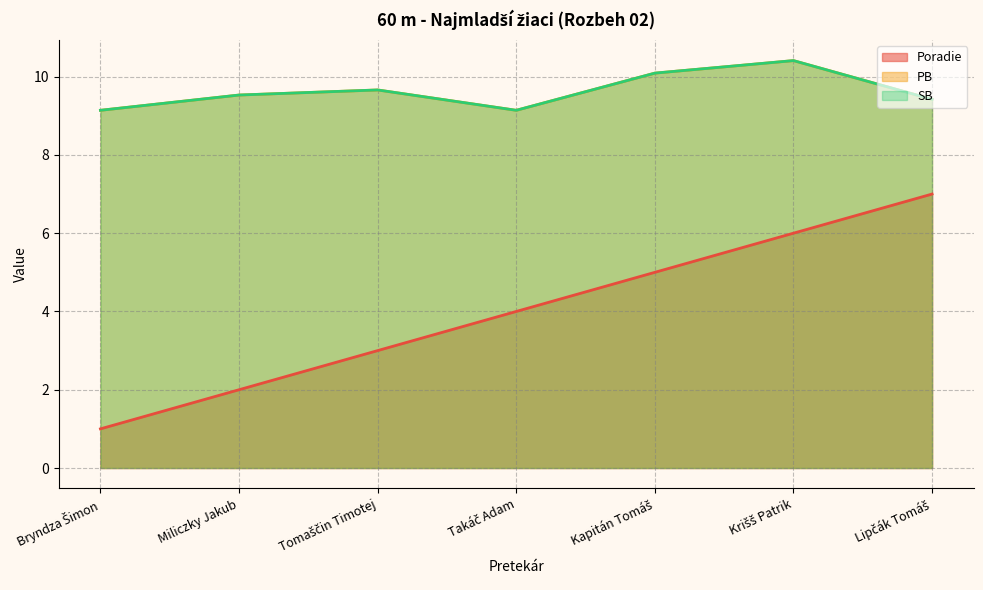

Which label corresponds to the largest value in the chart?

Krišš Patrik